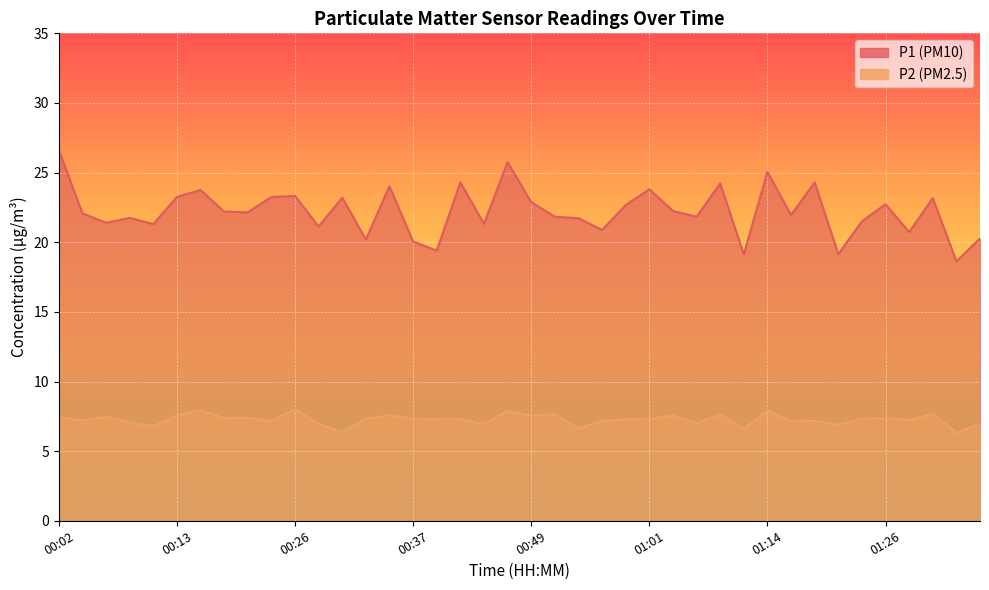

What is the label of the 26th point from the left?

01:01